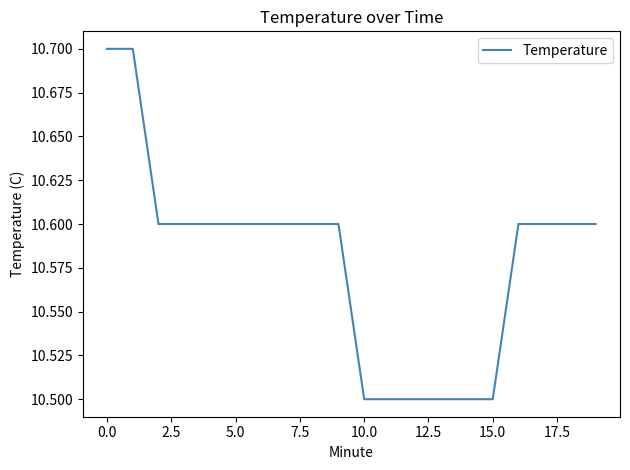

What is the minimum value shown in the chart?

10.5